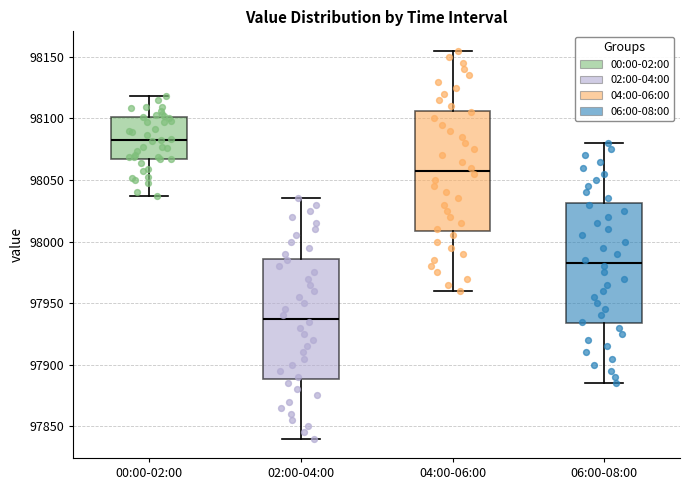

Which box's median line is the highest?

00:00-02:00